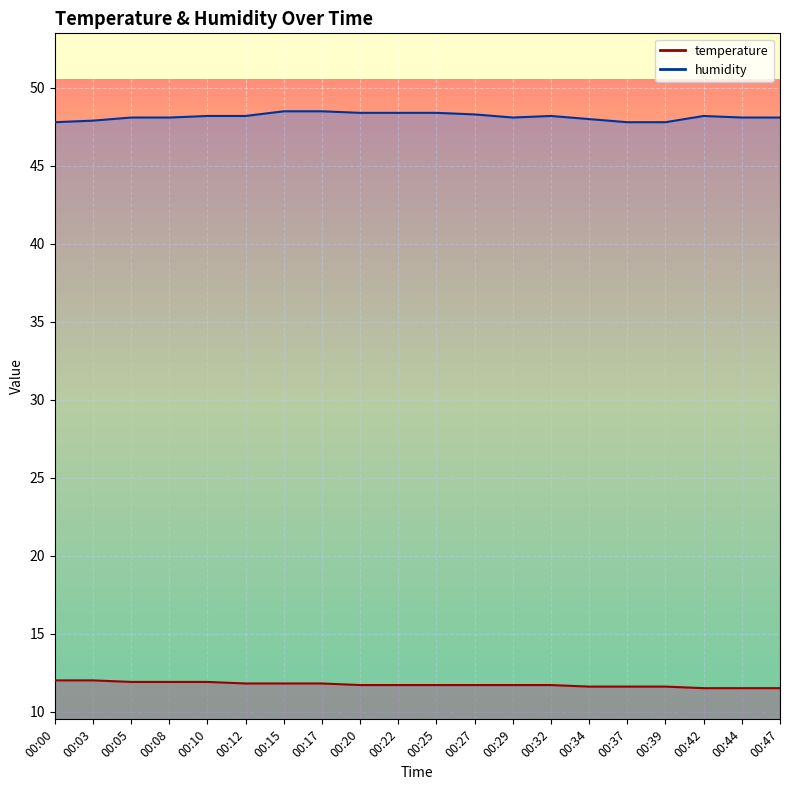

How many interior local valleys does the humidity series have?

1